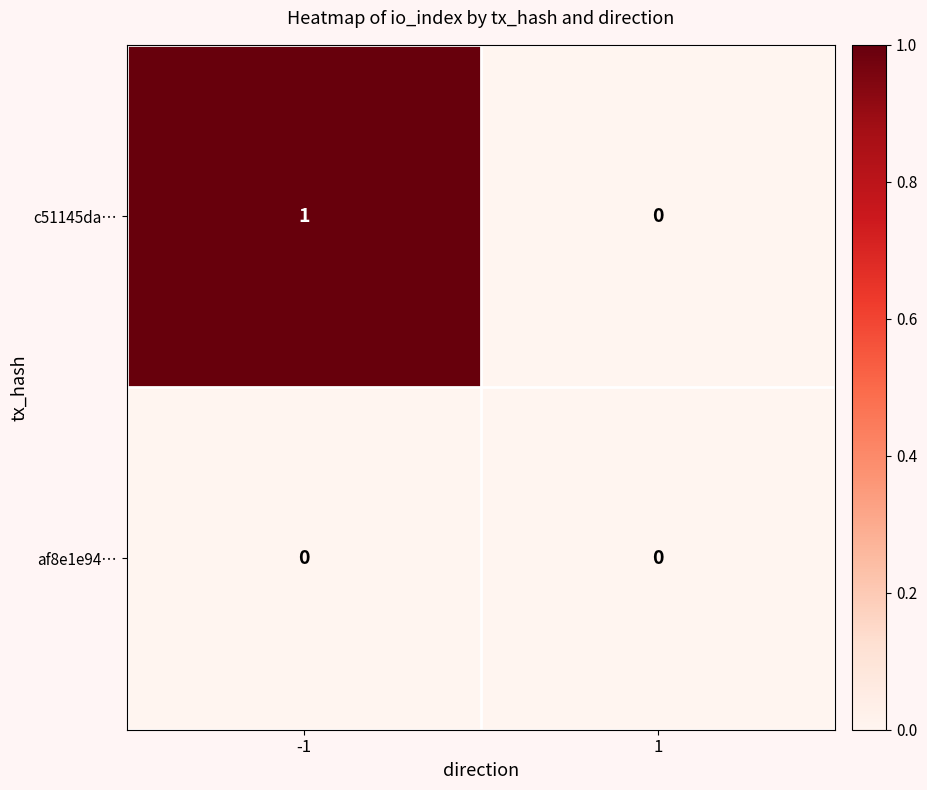

Rank the series by their maximum value, from lowest to highest.

af8e1e94…, c51145da…